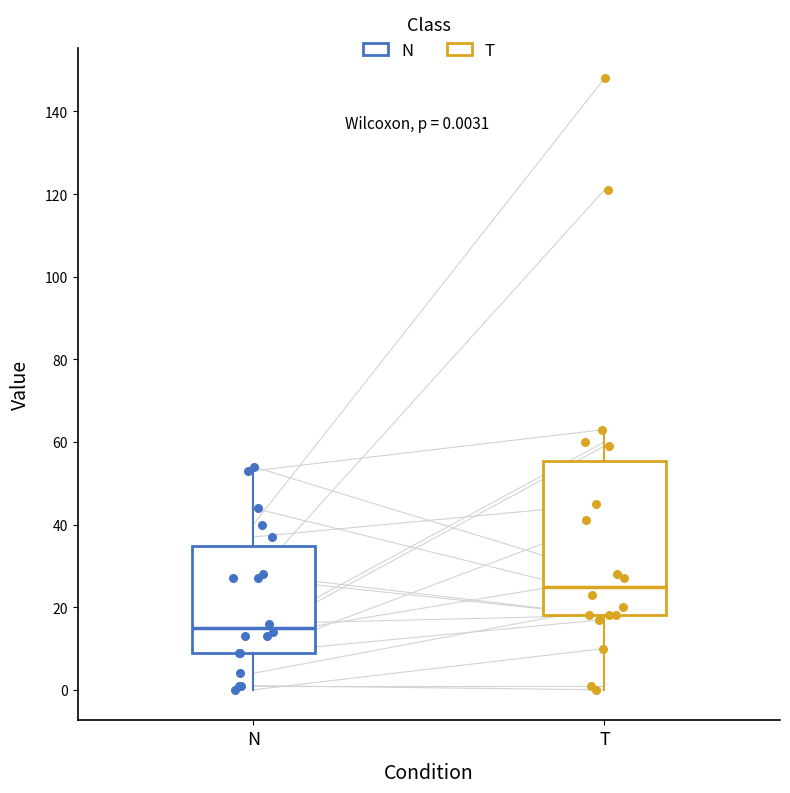

Comparing the boxes themselves (not the whiskers), which one is the tallest?

T